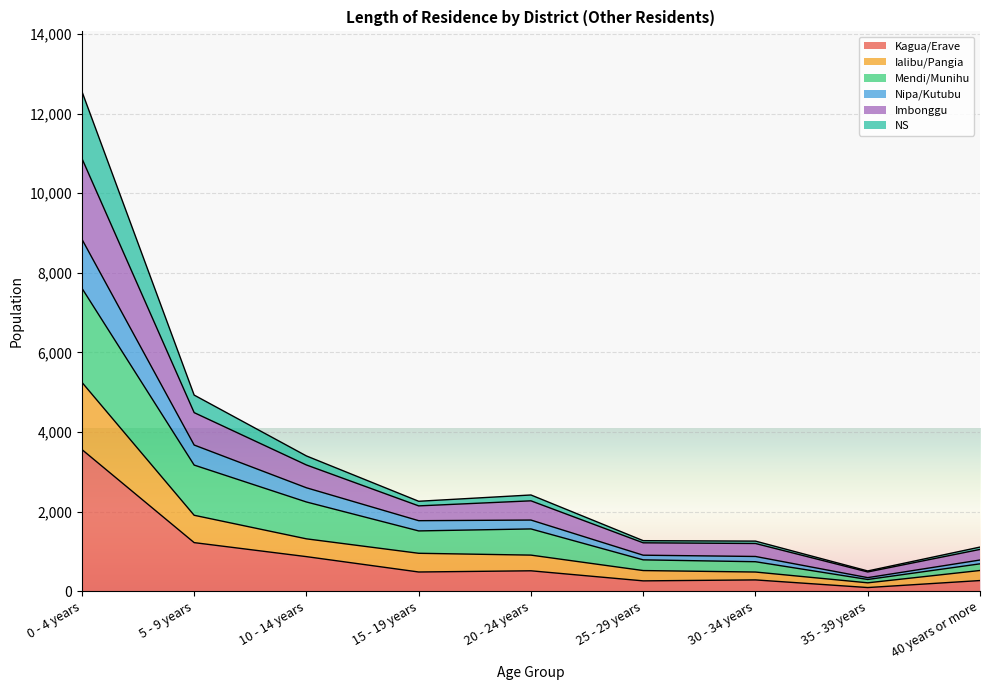

At which category does the chart reach its peak across all series?

0 - 4 years